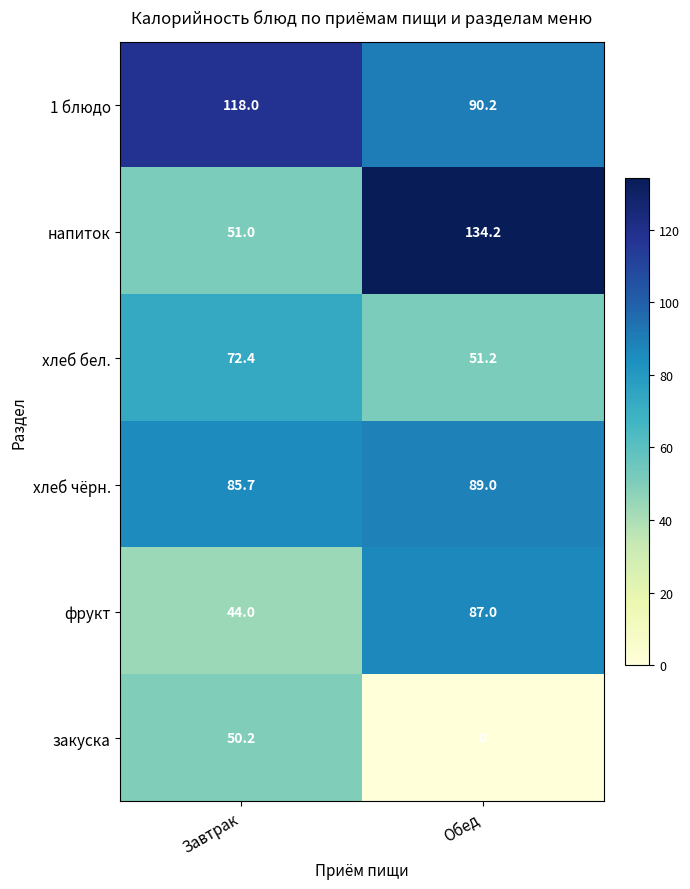

At which label does фрукт reach its peak?

Обед